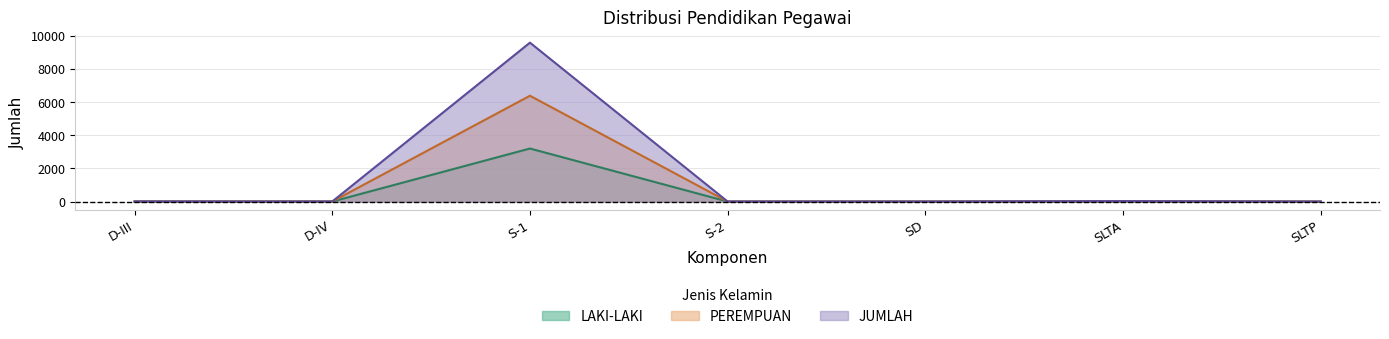

List the series in order of their peak value, highest first.

JUMLAH, PEREMPUAN, LAKI-LAKI